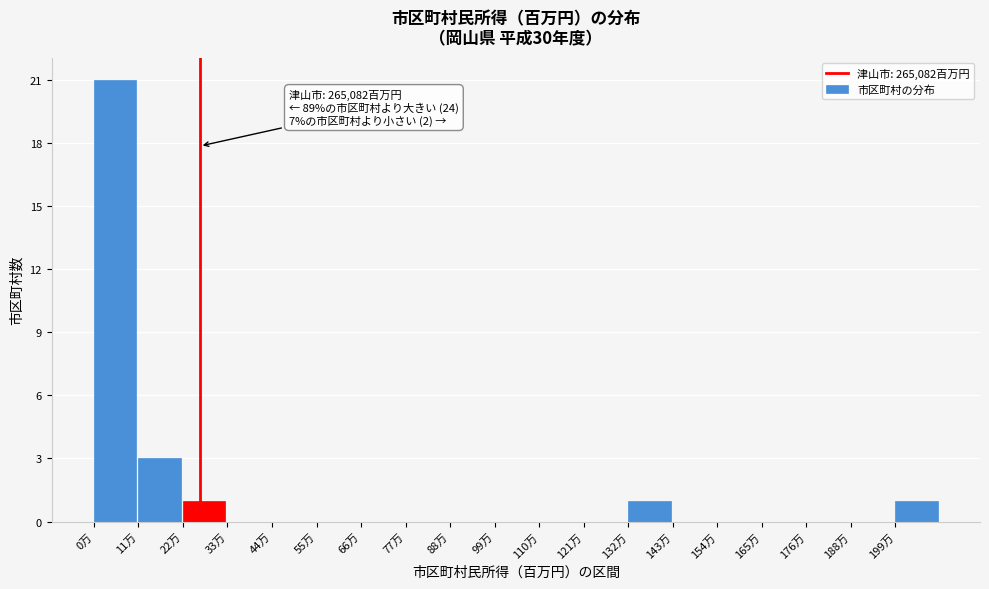

Reading right to left, extract all data points from this chart.

199万=1	188万=0	176万=0	165万=0	154万=0	143万=0	132万=1	121万=0	110万=0	99万=0	88万=0	77万=0	66万=0	55万=0	44万=0	33万=0	22万=1	11万=3	0万=21